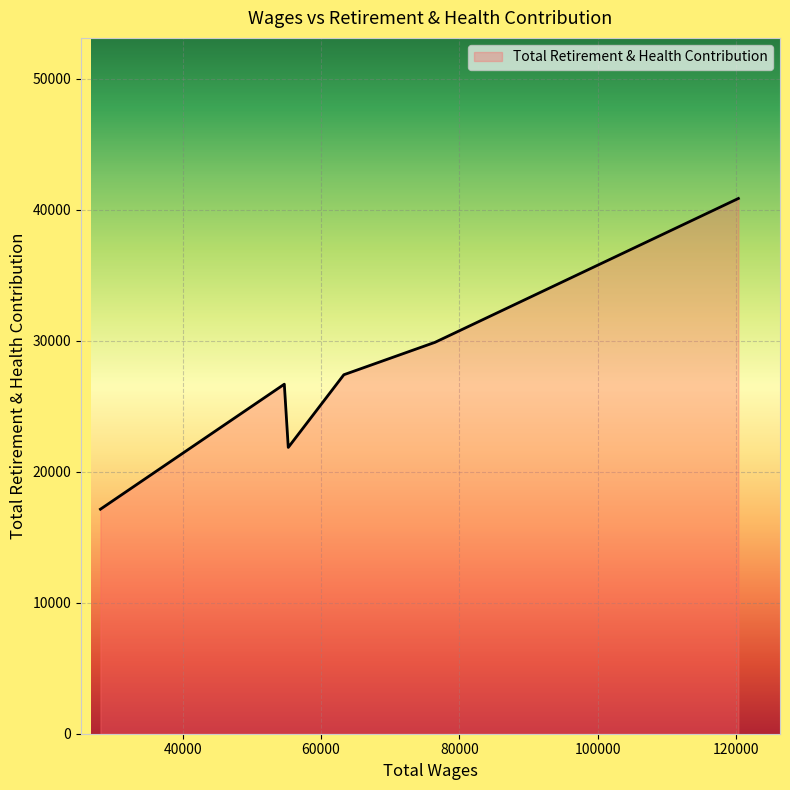

How many values are between 21852 and 29878?

4